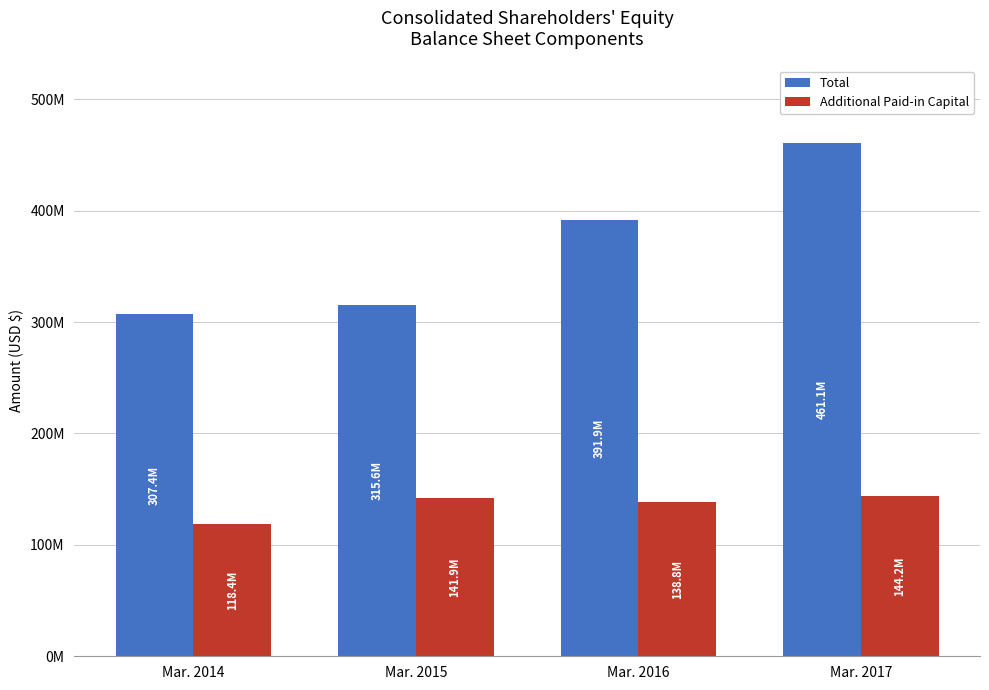

What are all the series names shown in the legend?

Total, Additional Paid-in Capital